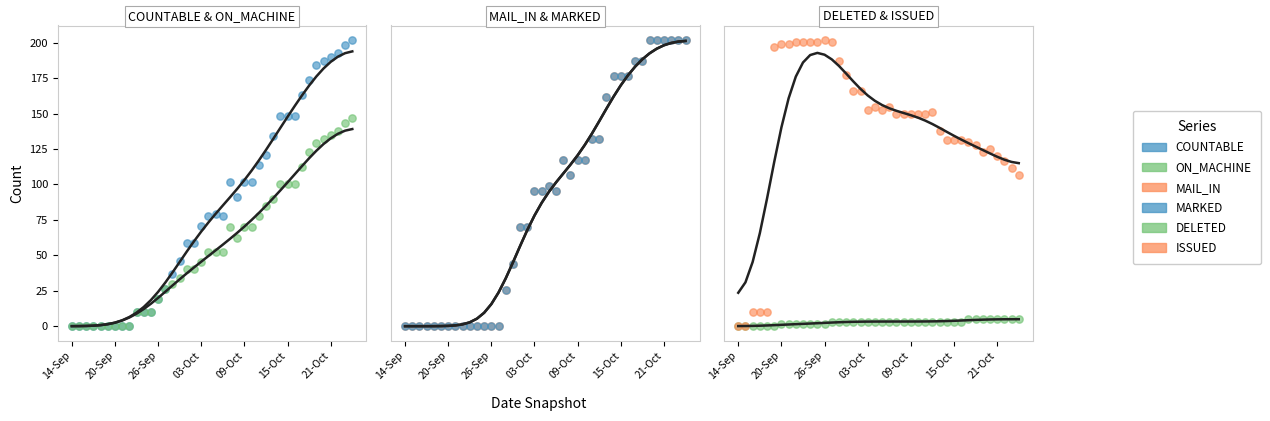

At how many categories does at least one series exceed 2?

38